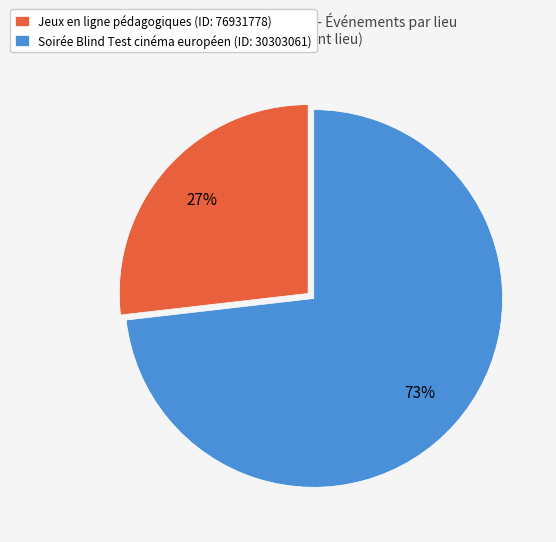

Between Jeux en ligne pédagogiques (ID: 76931778) and Soirée Blind Test cinéma européen (ID: 30303061), which is larger?

Soirée Blind Test cinéma européen (ID: 30303061)